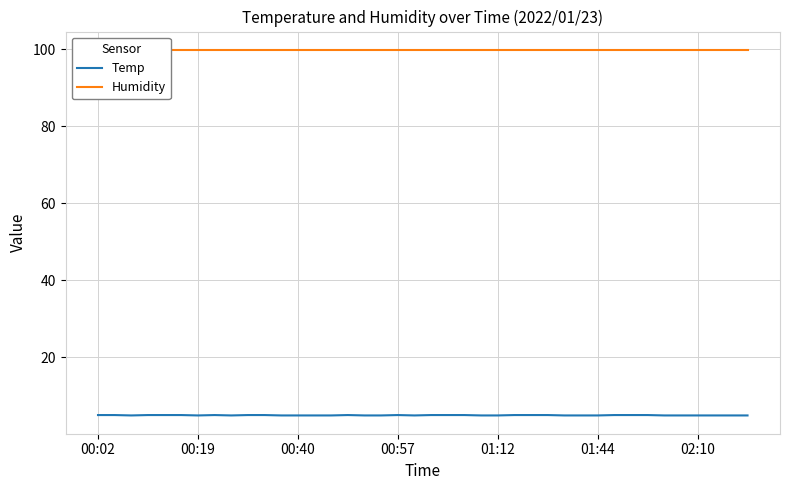

What is the label of the 33rd point from the right?

7